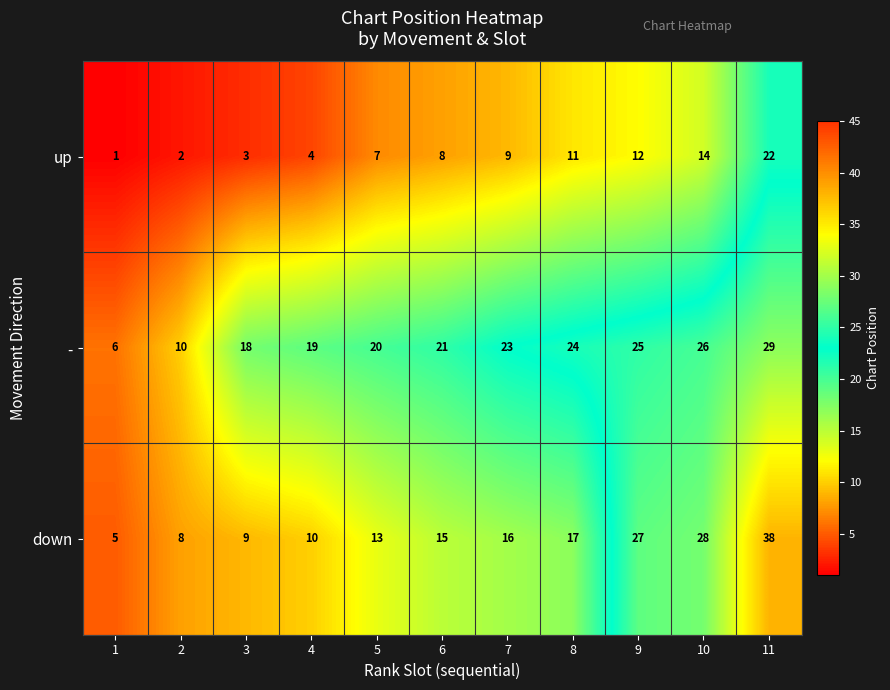

Which series has the largest range (max minus min)?

down